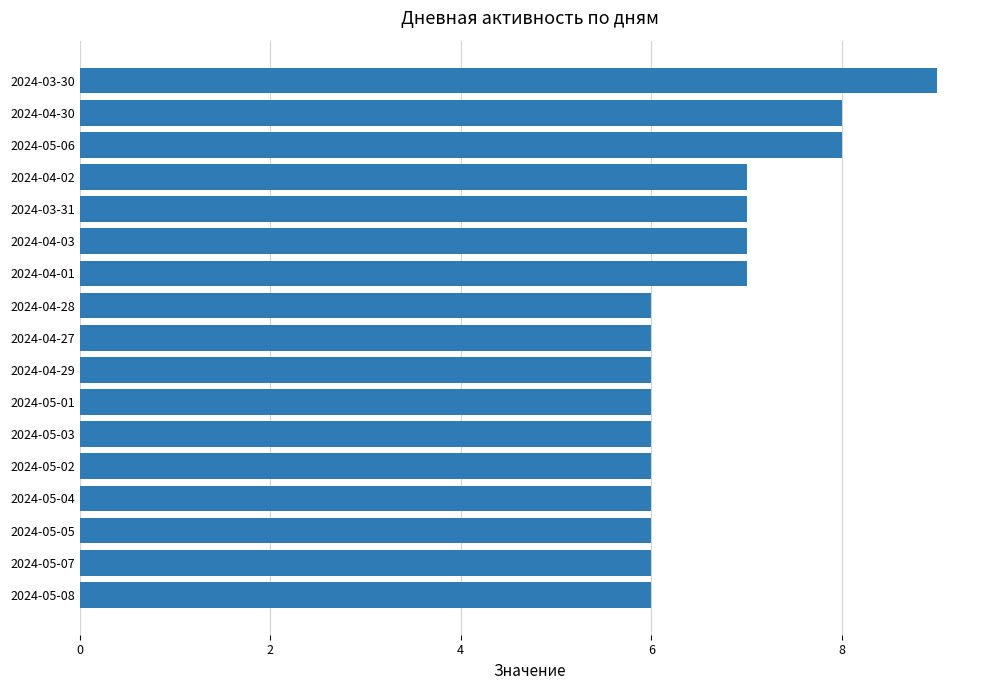

Reading bottom to top, extract all data points from this chart.

6	6	6	6	6	6	6	6	6	6	7	7	7	7	8	8	9